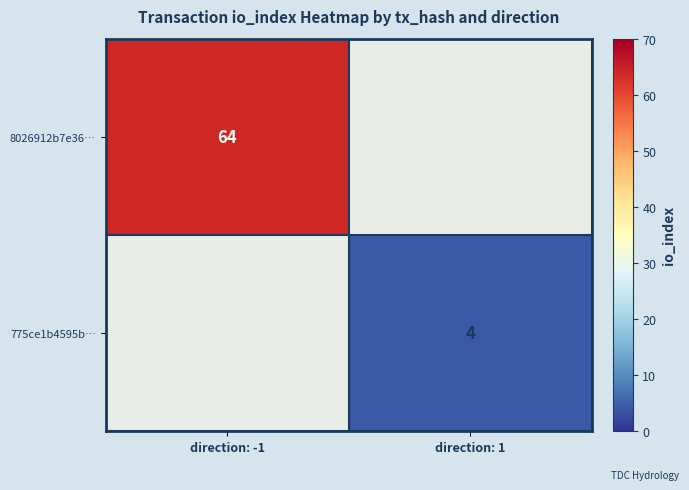

True or false: 775ce1b4595b… has a value of 3 at direction: 1.

False